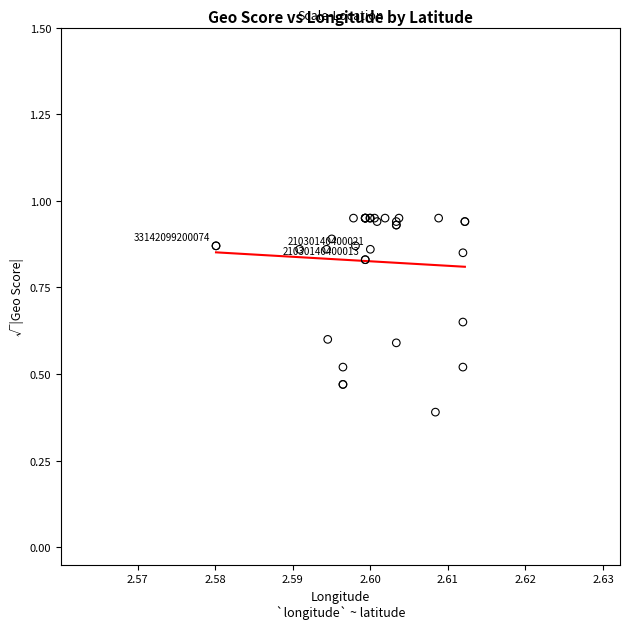

What Y value in the scatter plot is closest to 0?

0.4